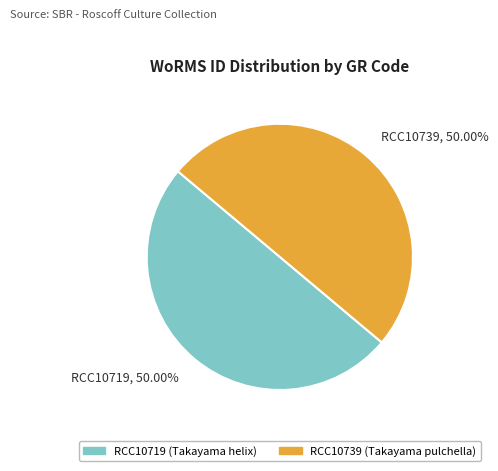

What is the ratio of the value at RCC10719 to the value at RCC10739?

1.0